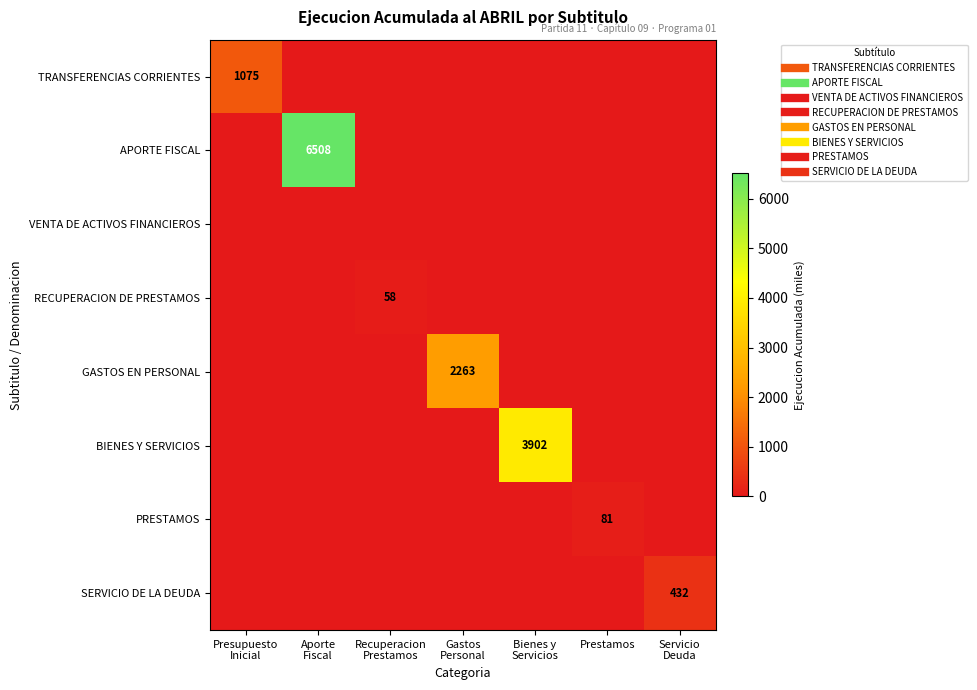

Which has a higher value, Presupuesto
Inicial or Recuperacion
Prestamos?

Presupuesto
Inicial